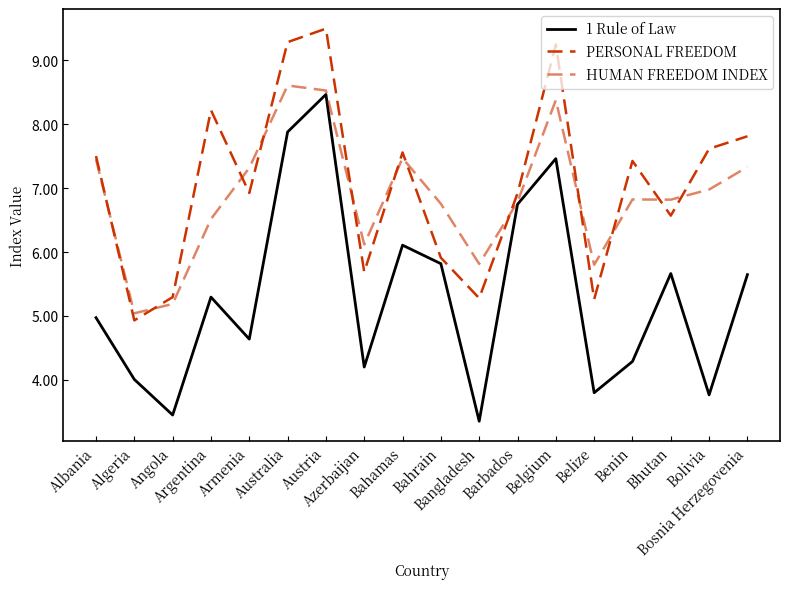

What is the label of the 5th point from the left?

Armenia